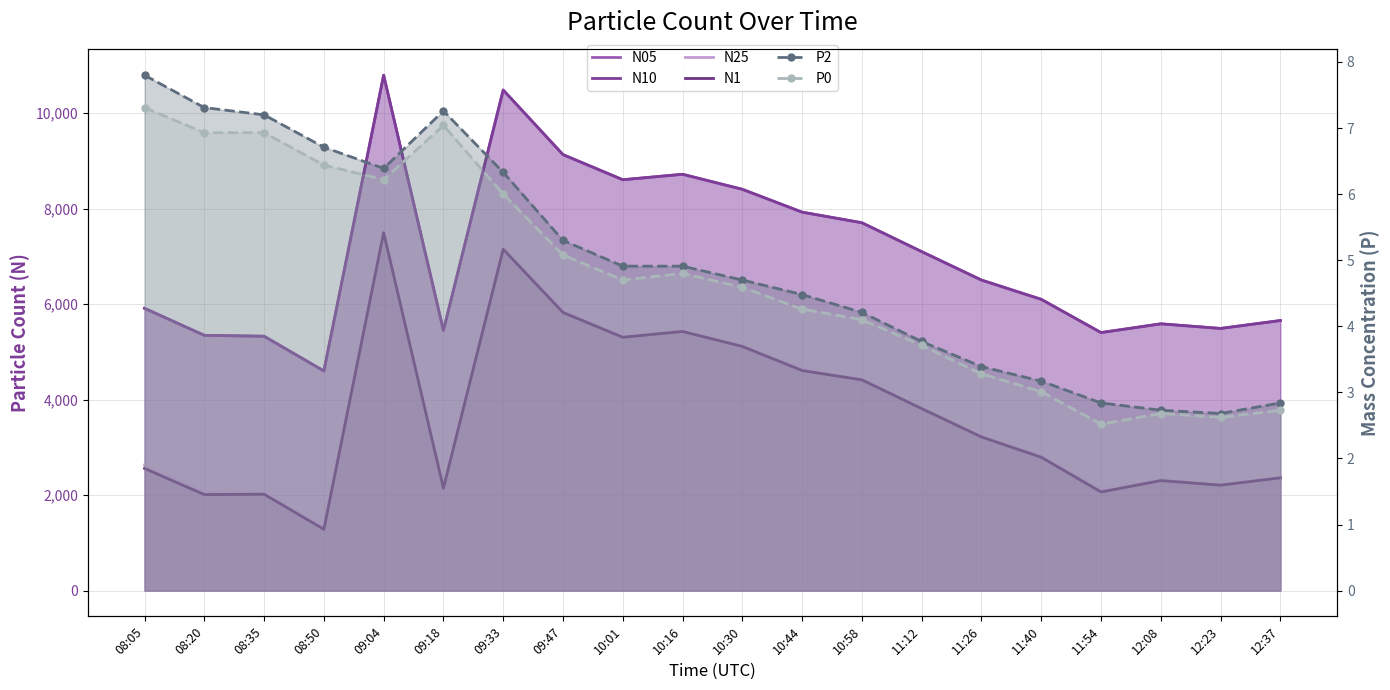

List the series in order of their peak value, highest first.

N10, N05, N25, N1, P2, P0